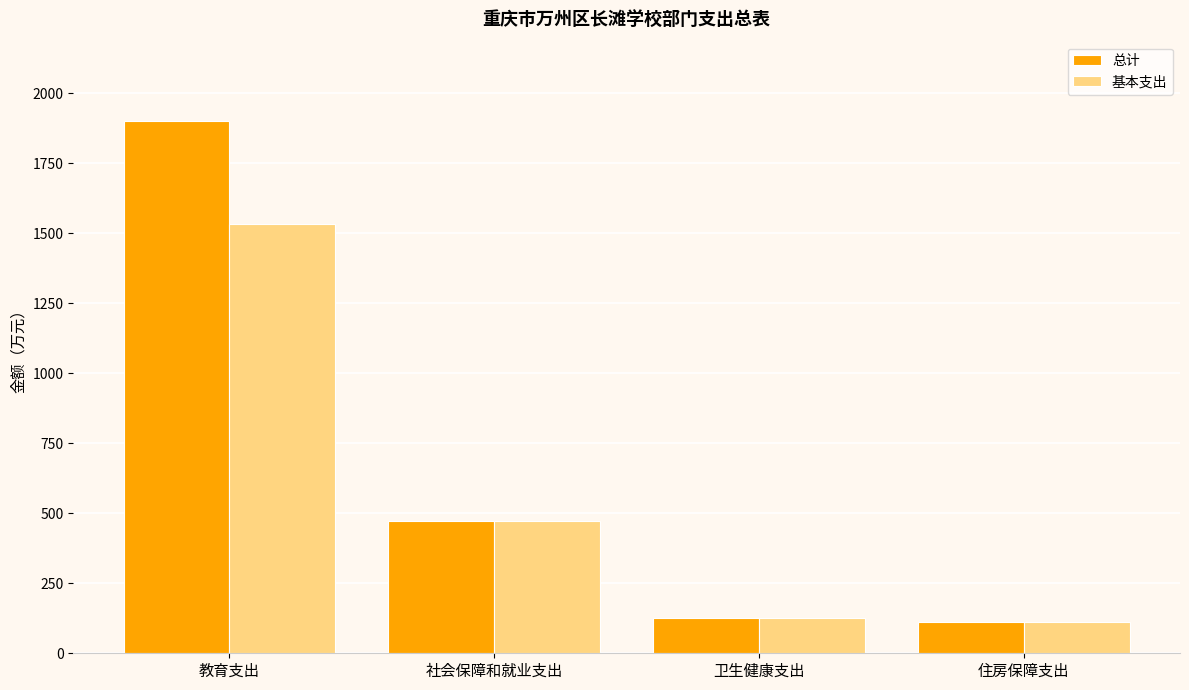

At how many categories does at least one series exceed 1201?

1